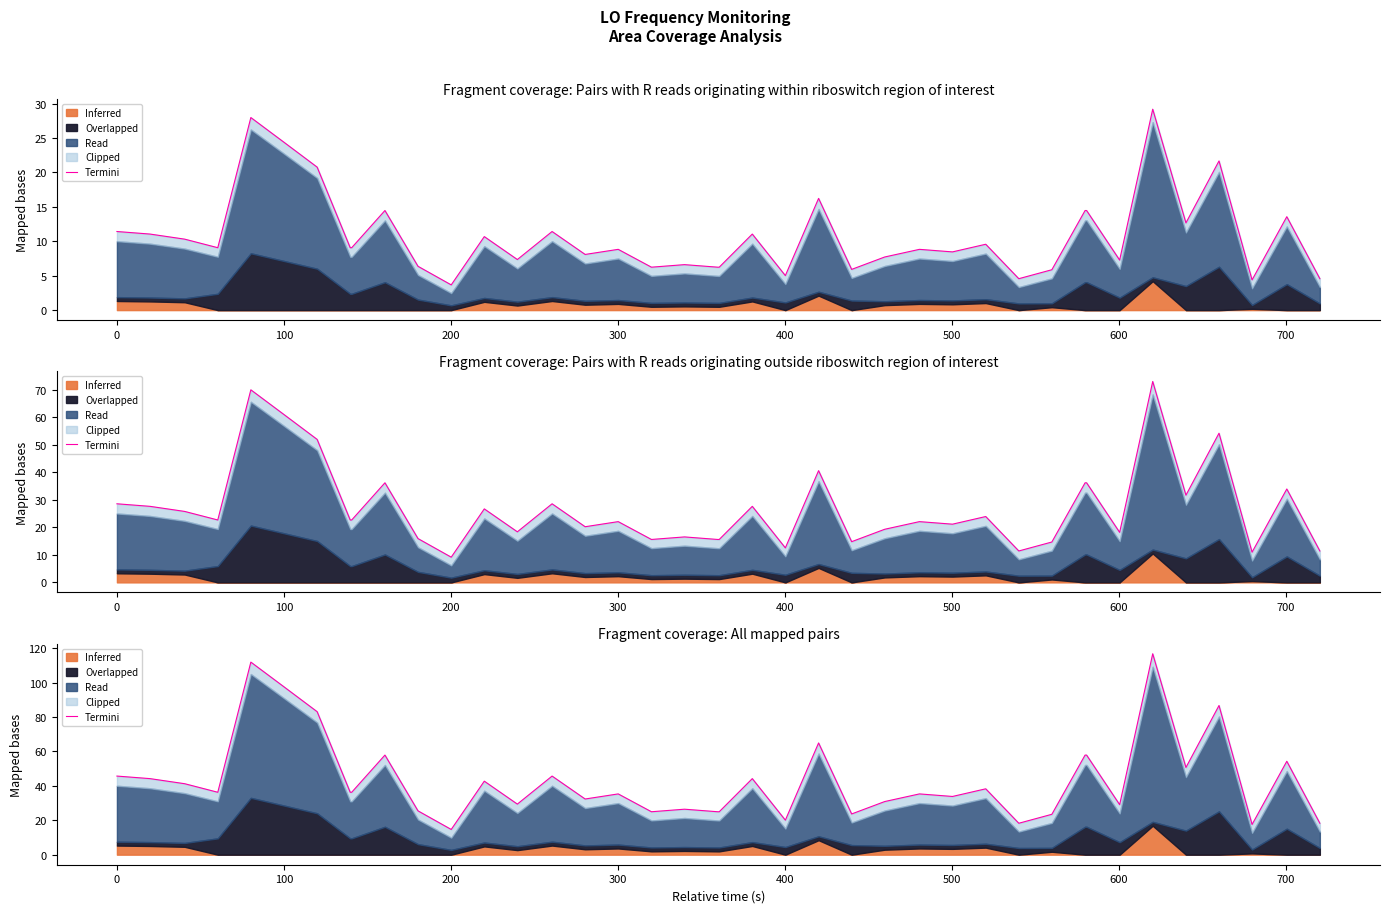

How many interior local valleys (lower than both neighbors) does the data have?

12